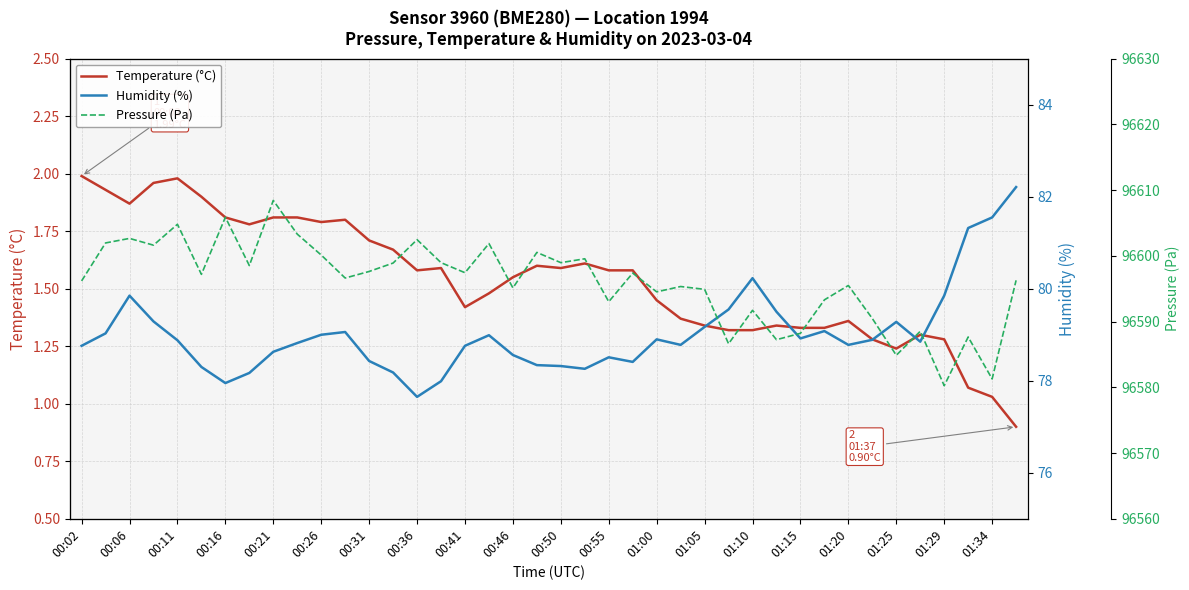

The value of Temperature (°C) at 01:20 is 0.4. True or false?

False